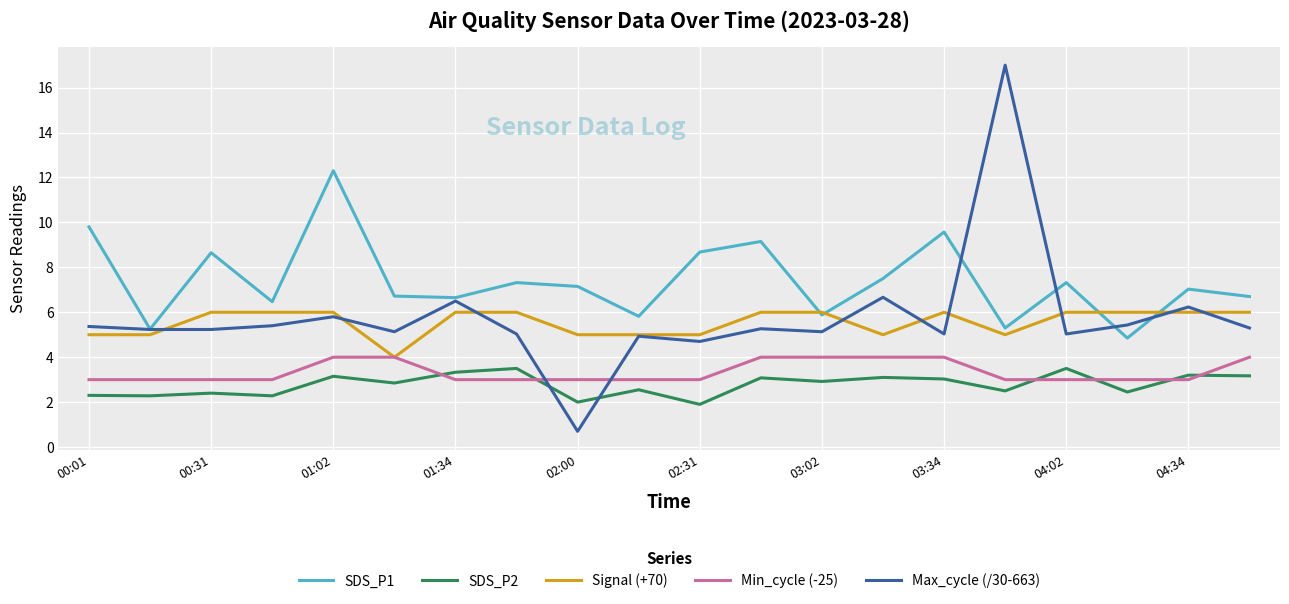

Which series has the largest total across all categories?

SDS_P1